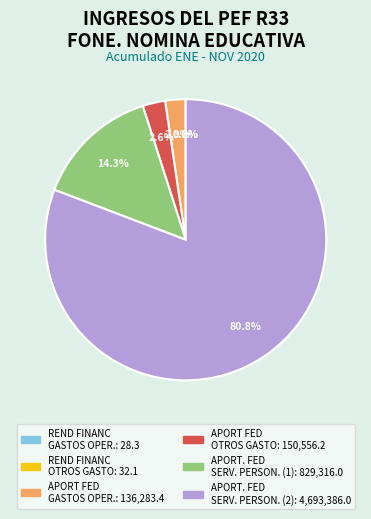

Is there a majority slice in this chart?

Yes